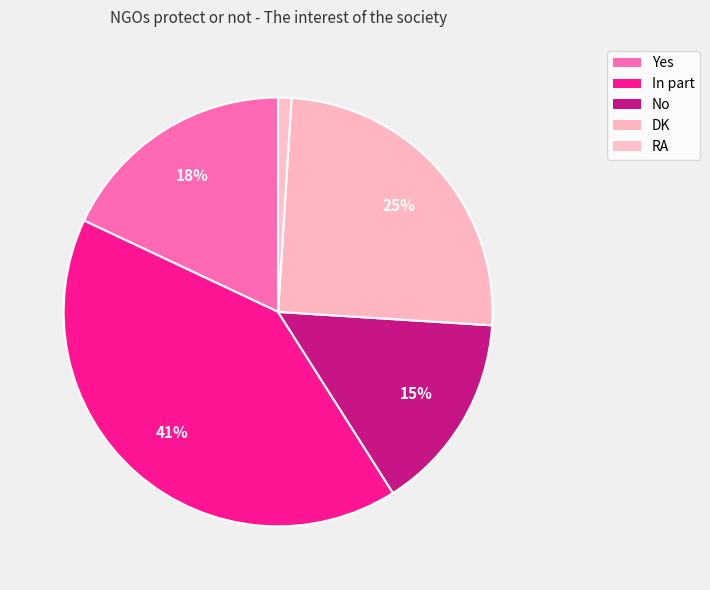

How many slices are in this pie chart?

5